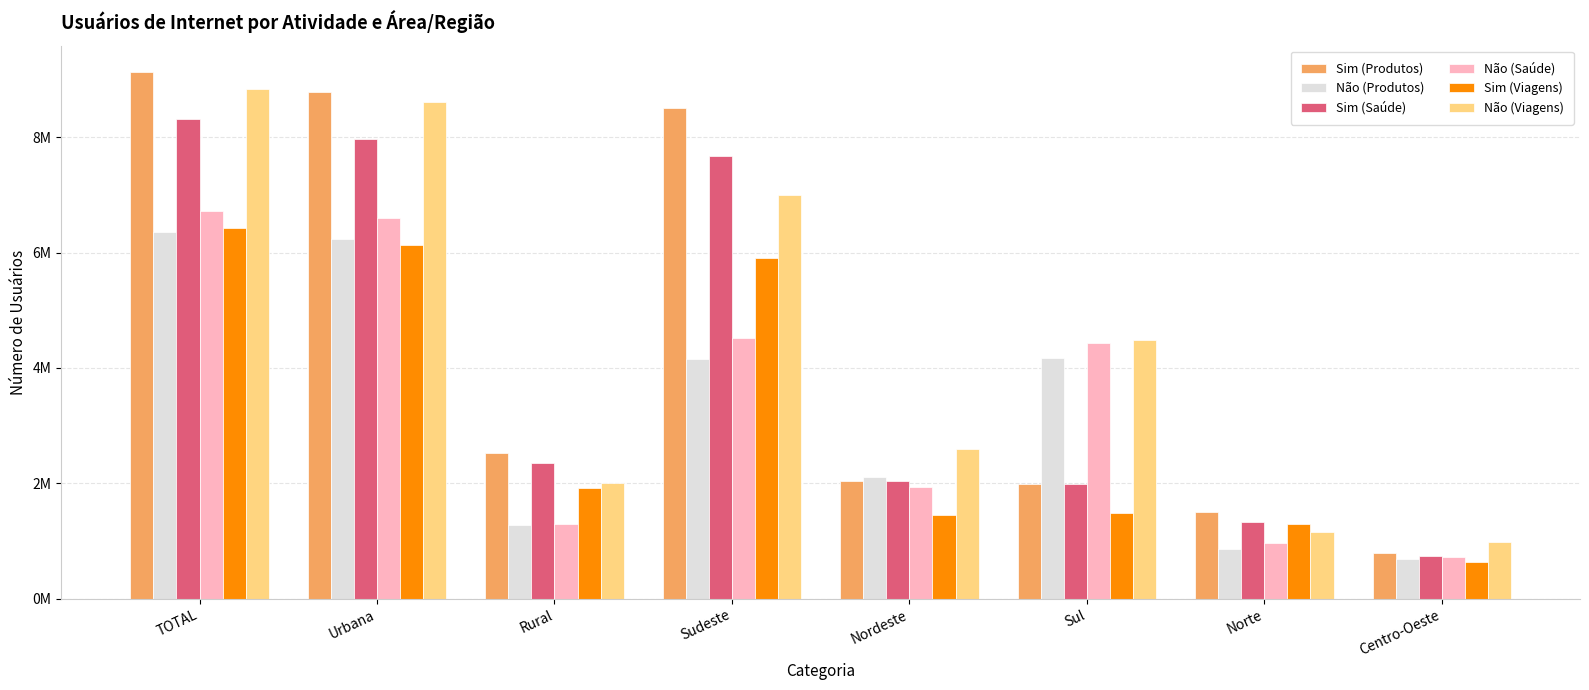

At which label does Não (Viagens) first exceed 4488201?

TOTAL